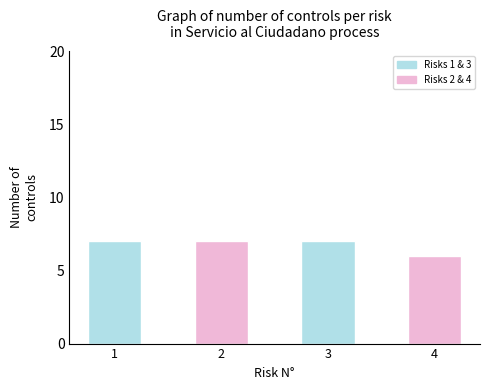

Approximately how many times larger is the value at 4 compared to 2?

0.9